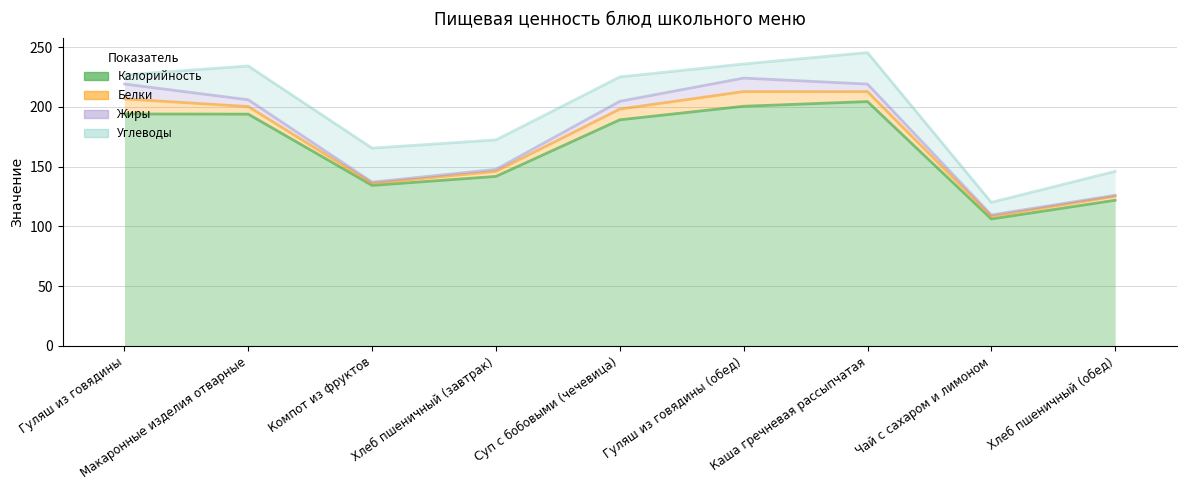

Read the Калорийность value at Компот из фруктов.

114